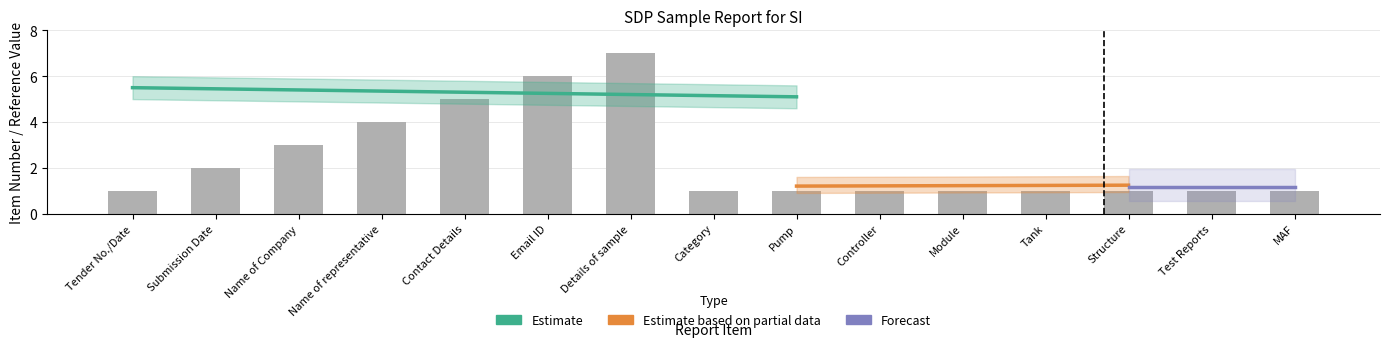

What is the minimum value shown in the chart?

1